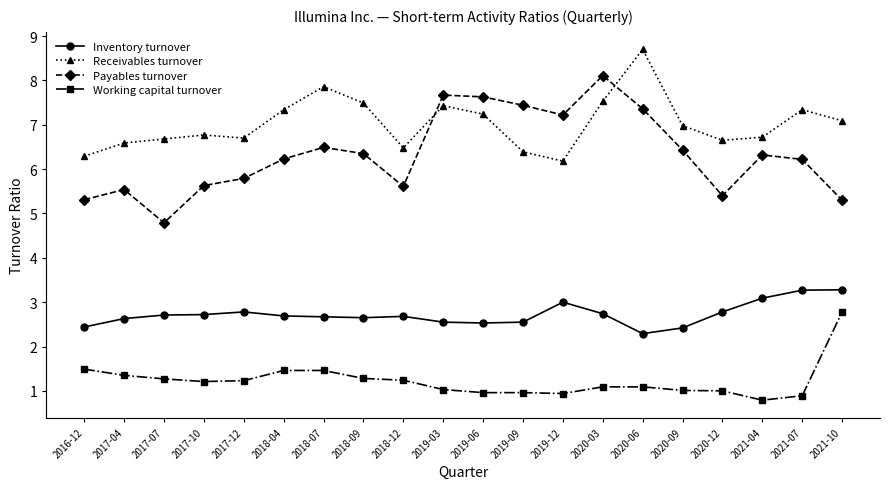

The Payables turnover series shows 5.5 at 2017-04. True or false?

True